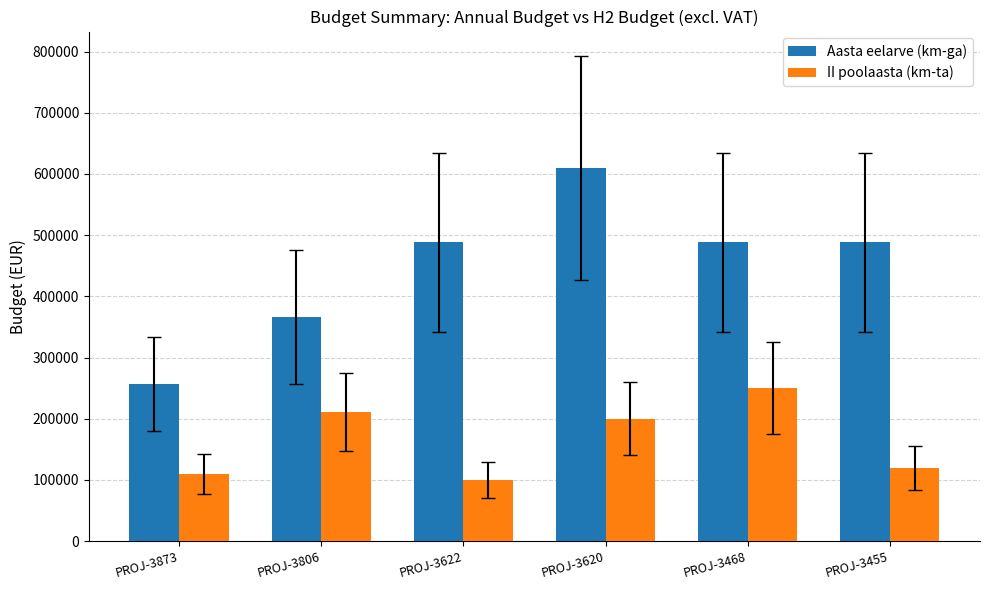

True or false: II poolaasta (km-ta) has a value of 134405 at PROJ-3468.

False